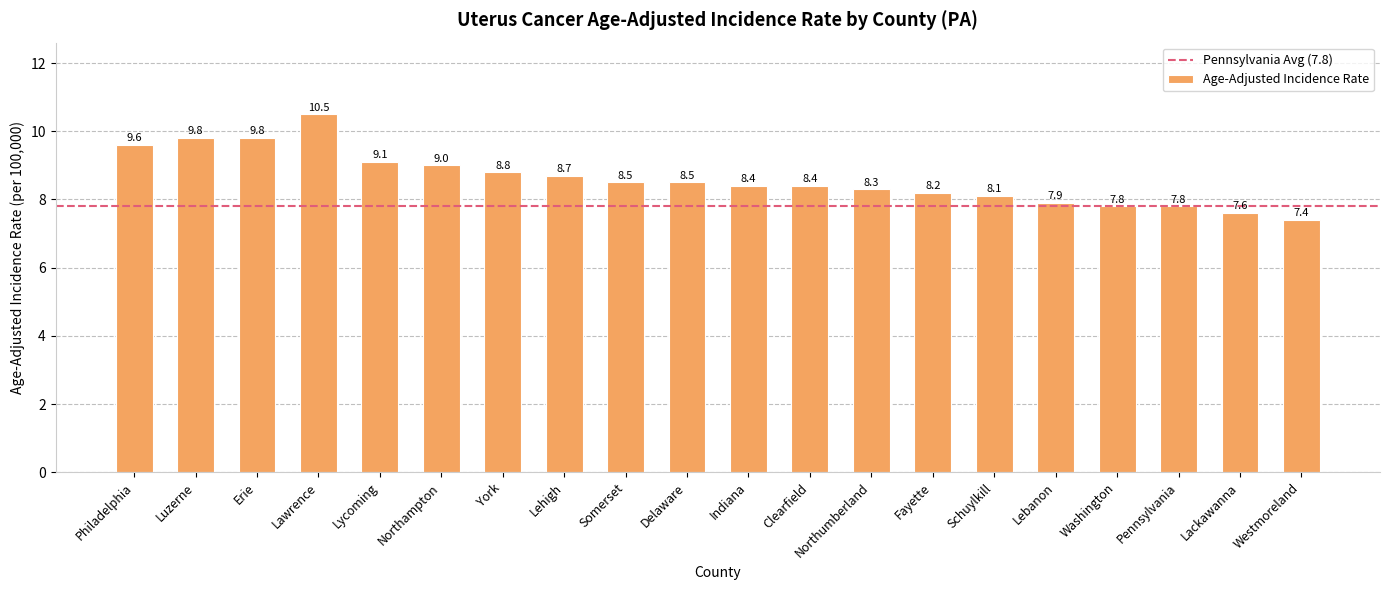

What is the label of the 3rd bar from the right?

Pennsylvania